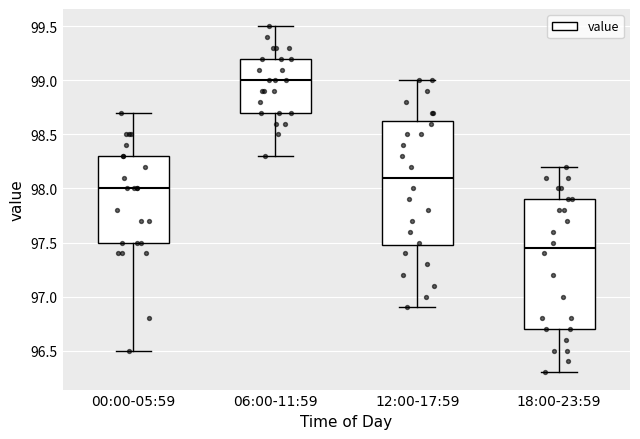

Reading left to right, read every box against the y-axis: the position of its median line, the range the box covers, and the ends of its whiskers. The values are not printed on the chart, so give them approximately, as read against the axis.

00:00-05:59: median 98.00, box 97.50 to 98.30, whiskers 96.50 to 98.70
06:00-11:59: median 99.00, box 98.70 to 99.20, whiskers 98.30 to 99.50
12:00-17:59: median 98.10, box 97.50 to 98.65, whiskers 96.90 to 99.00
18:00-23:59: median 97.45, box 96.70 to 97.90, whiskers 96.30 to 98.20